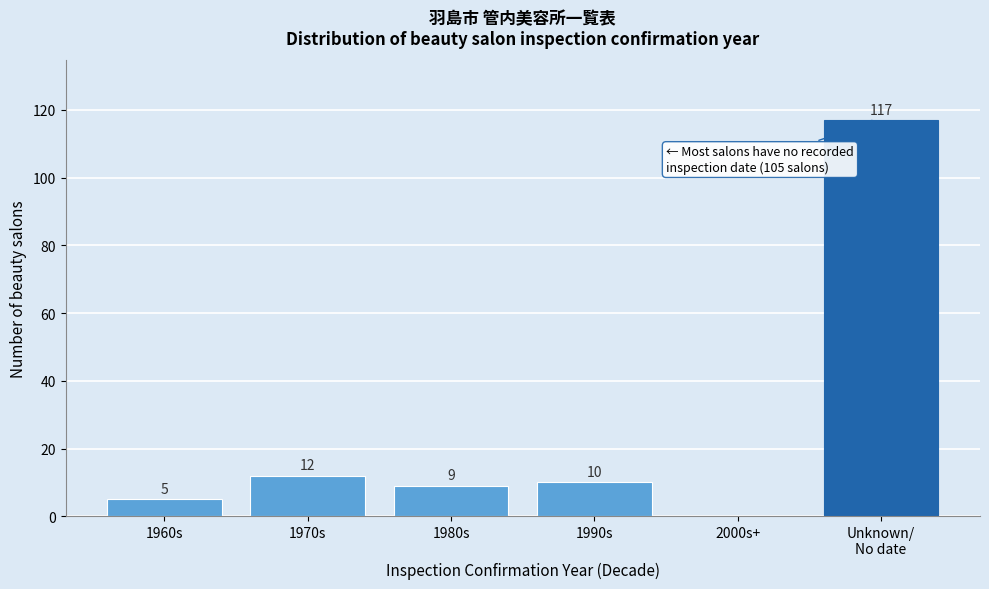

What is the sum of the values at 2000s+ and 1960s?

5